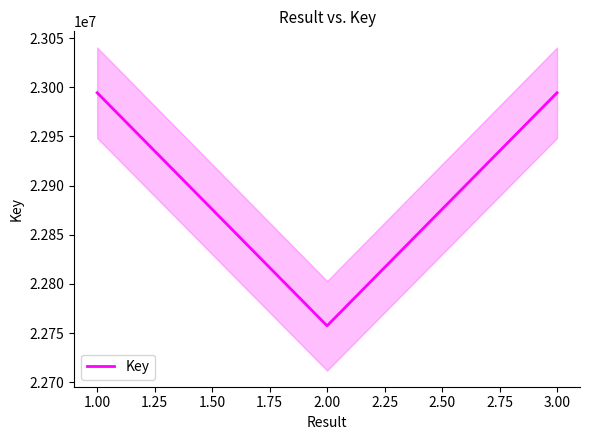

The value of Key at 3.00 is 34212637. True or false?

False